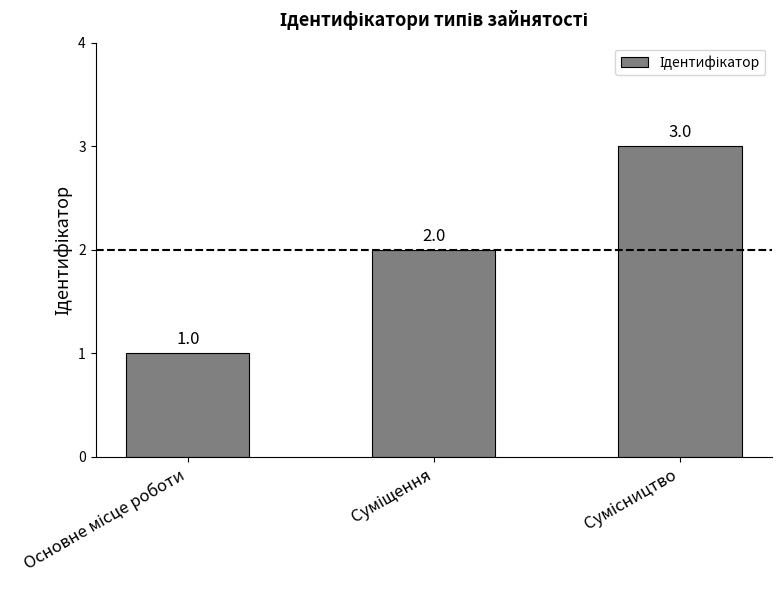

Reading left to right, extract all data points from this chart.

1	2	3